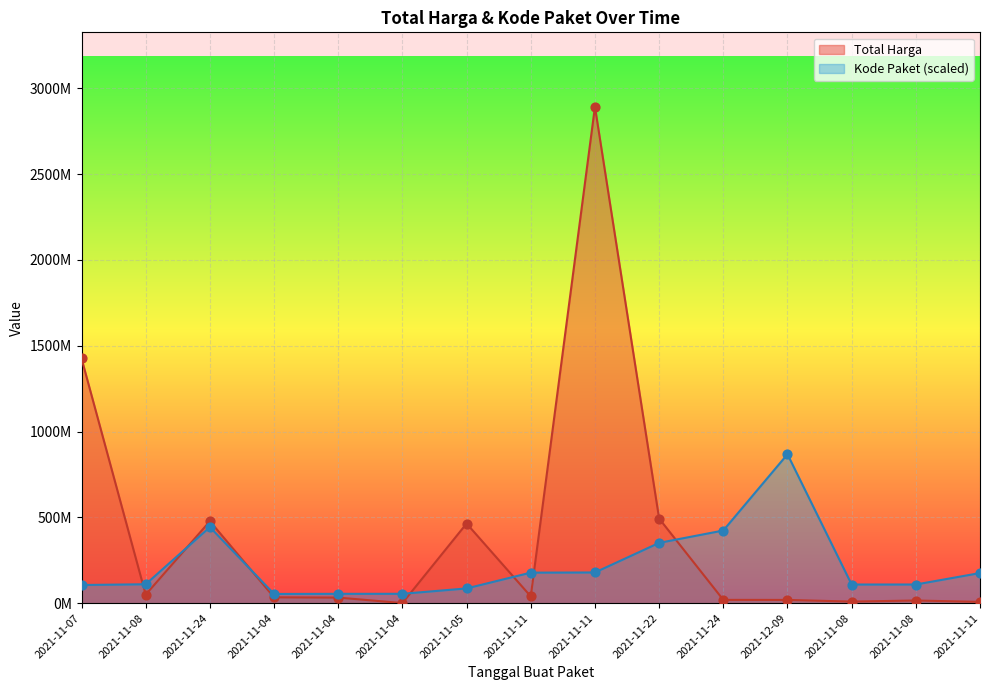

At how many categories does at least one series exceed 509458722?

3